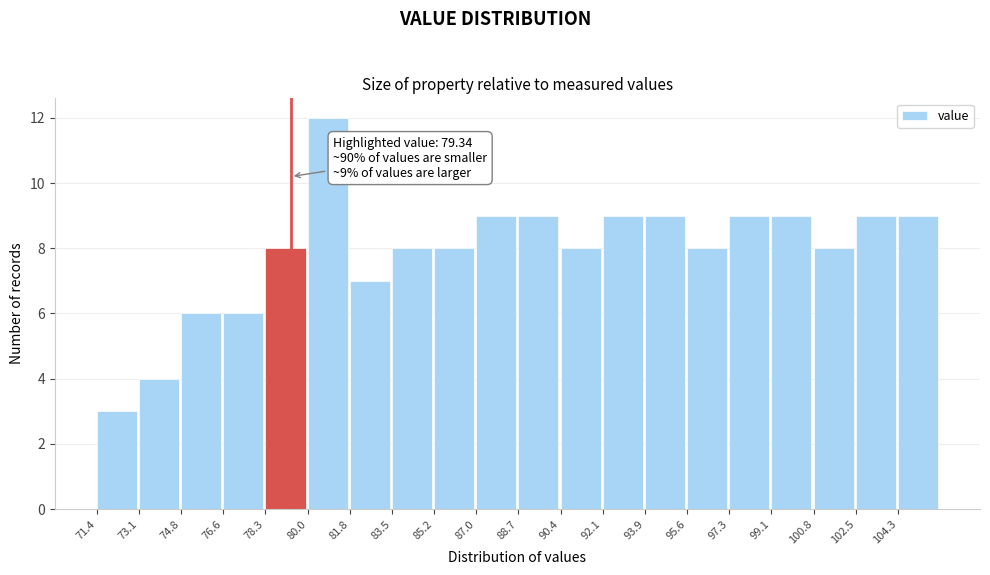

Which range on the x-axis has the tallest bar?

80.0 to 81.8